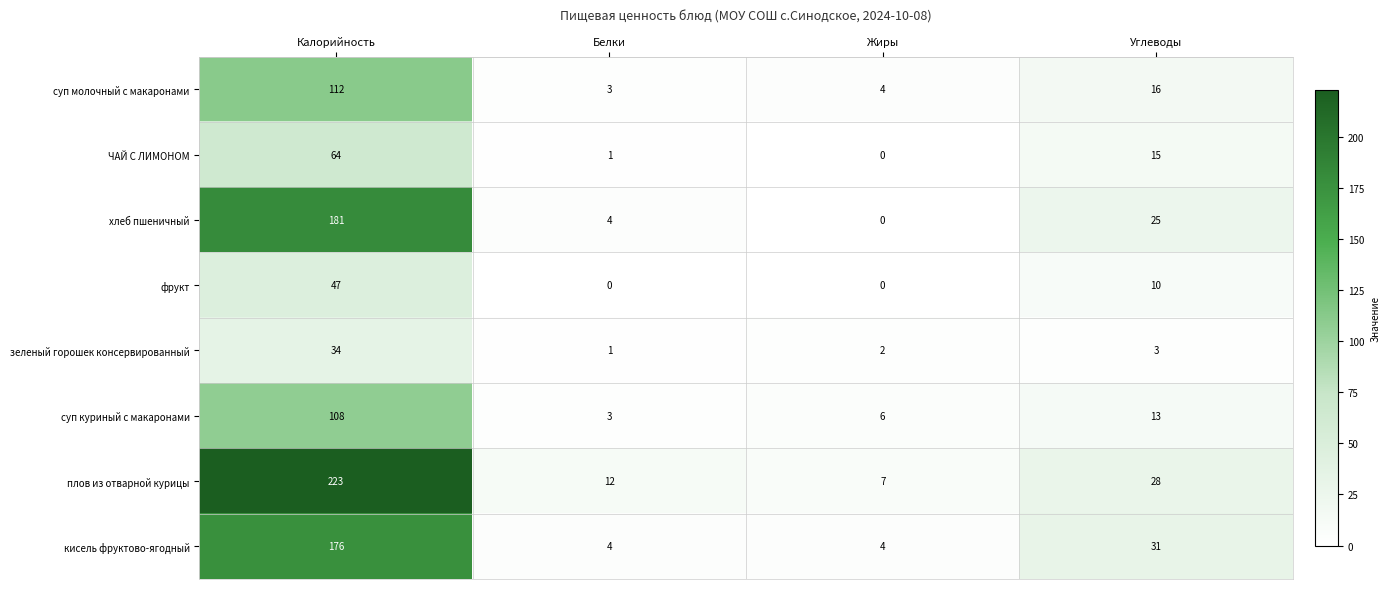

At how many categories does at least one series exceed 14?

2